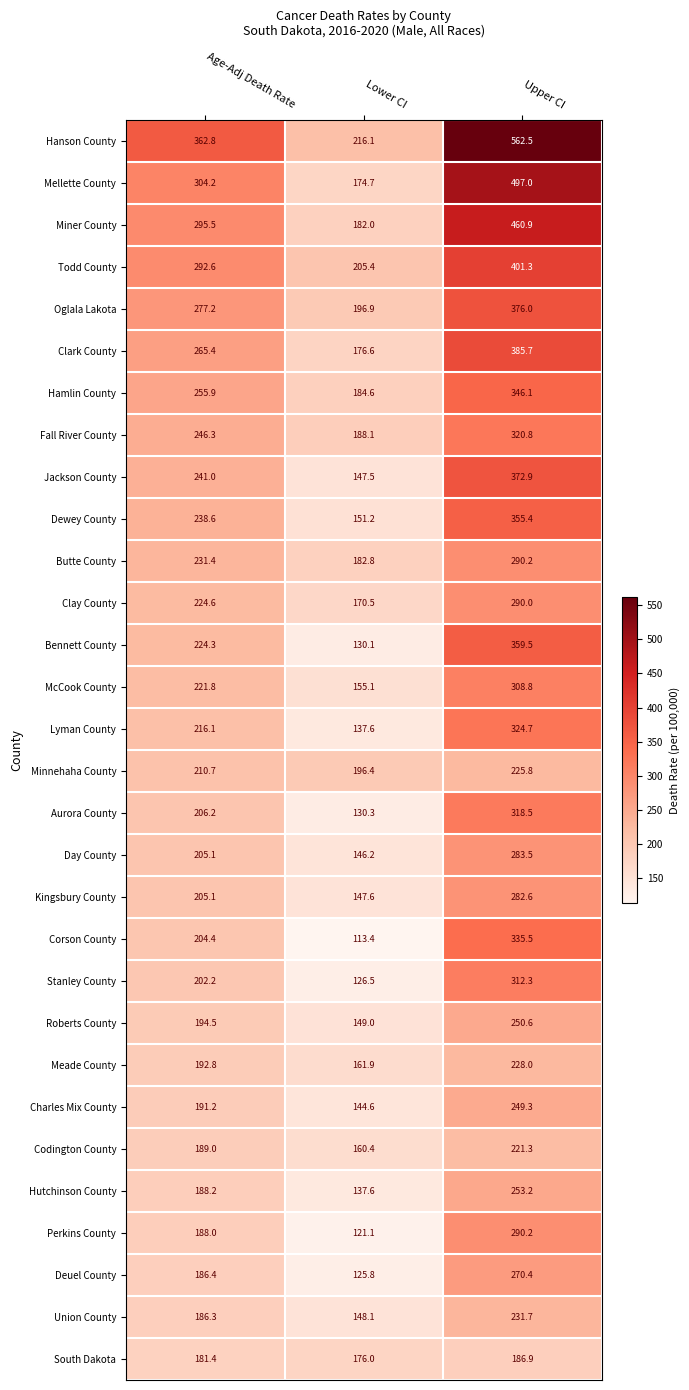

Rank the categories by Hanson County value from highest to lowest.

Upper CI, Age-Adj Death Rate, Lower CI